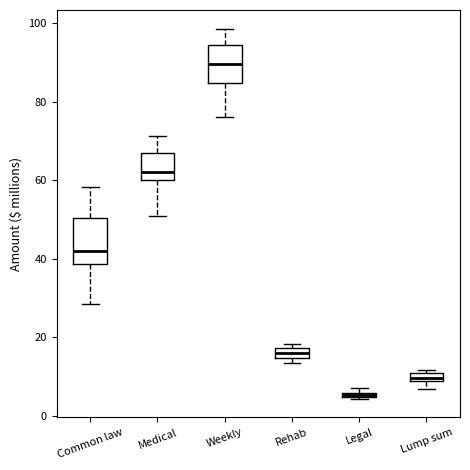

Which box is the tallest, from its lower edge to its upper edge?

Common law